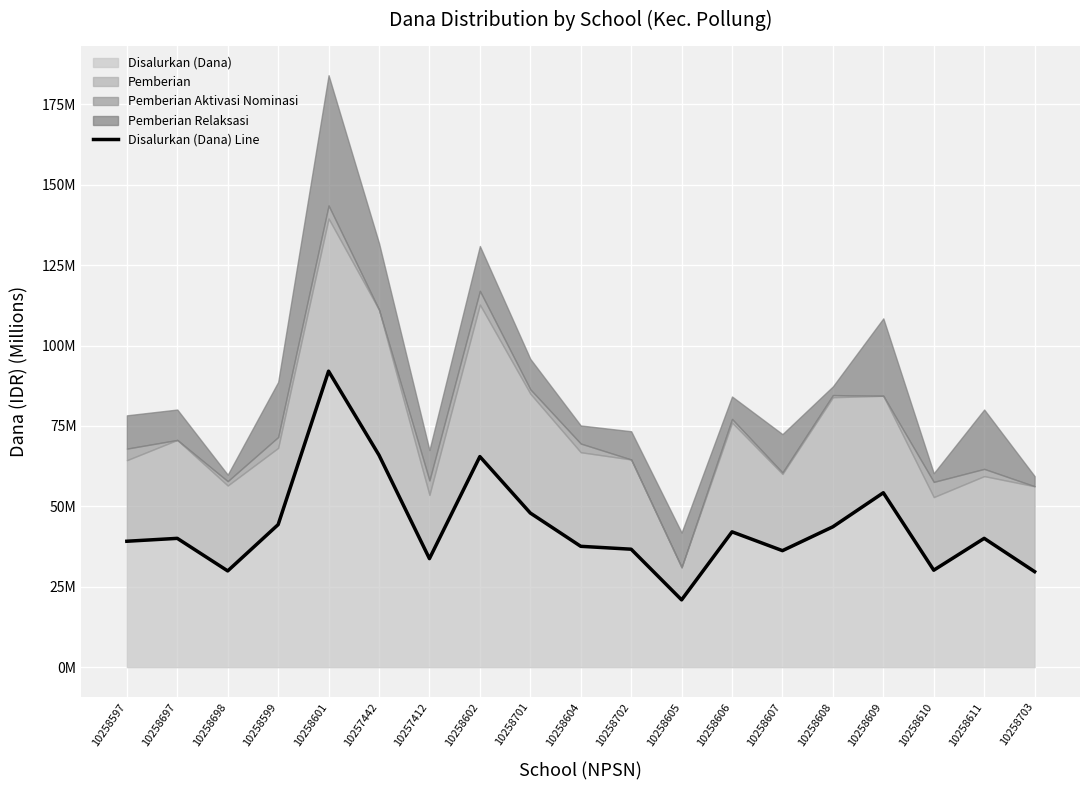

List the labels in order of value, smallest first.

10258605, 10258703, 10258698, 10258610, 10257412, 10258607, 10258702, 10258604, 10258597, 10258697, 10258611, 10258606, 10258608, 10258599, 10258701, 10258609, 10258602, 10257442, 10258601